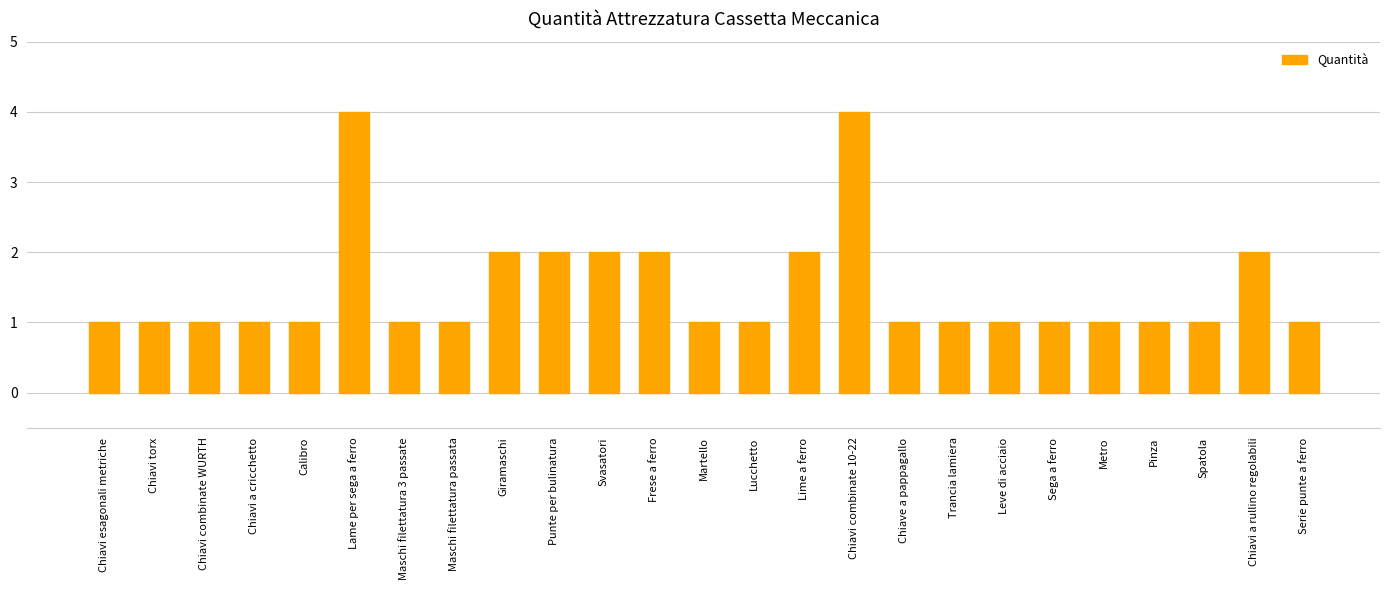

Count the number of categories in the chart.

25